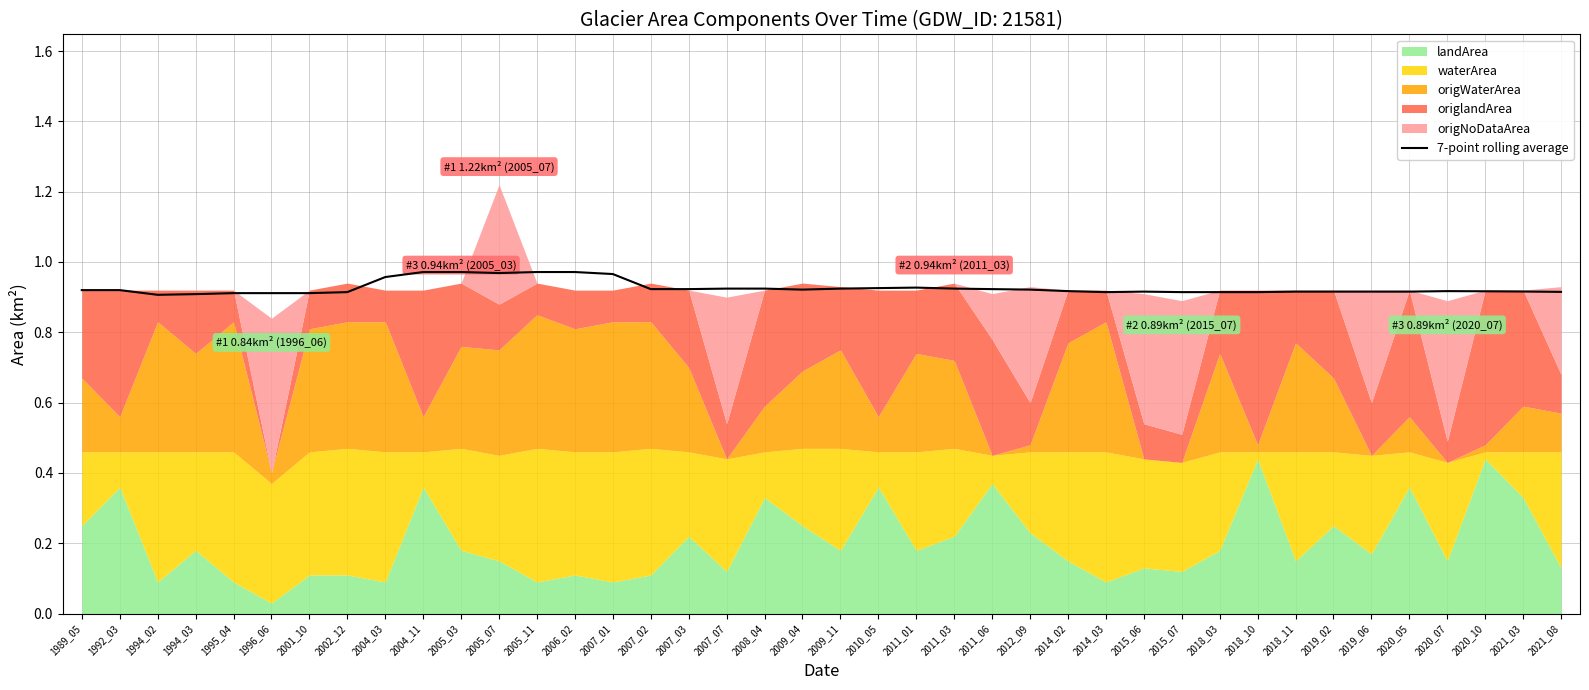

The value of 7-point rolling average at 2015_07 is 0.9. True or false?

True